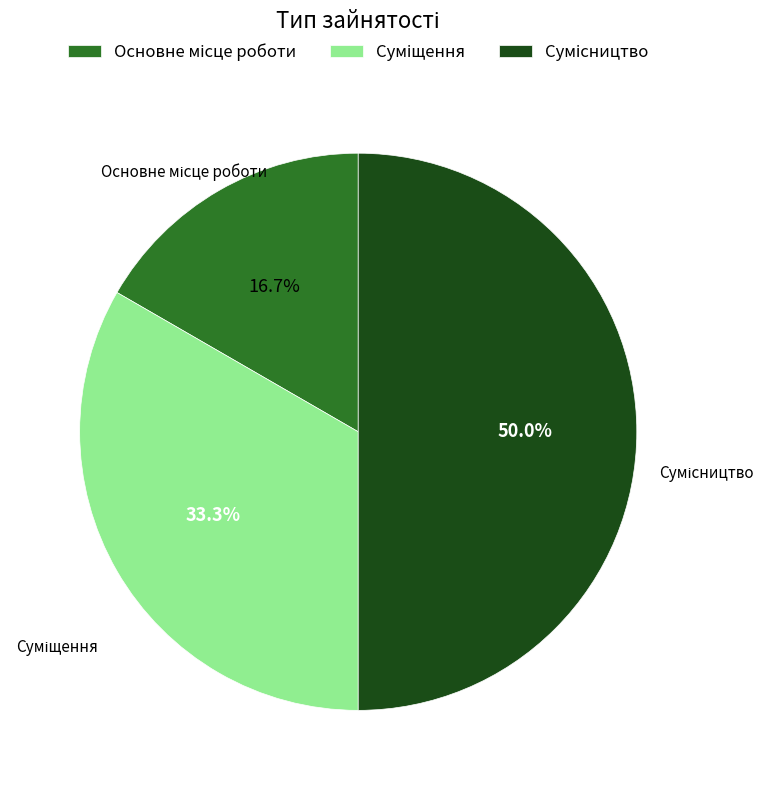

True or false: Суміщення accounts for 33% of the total.

True